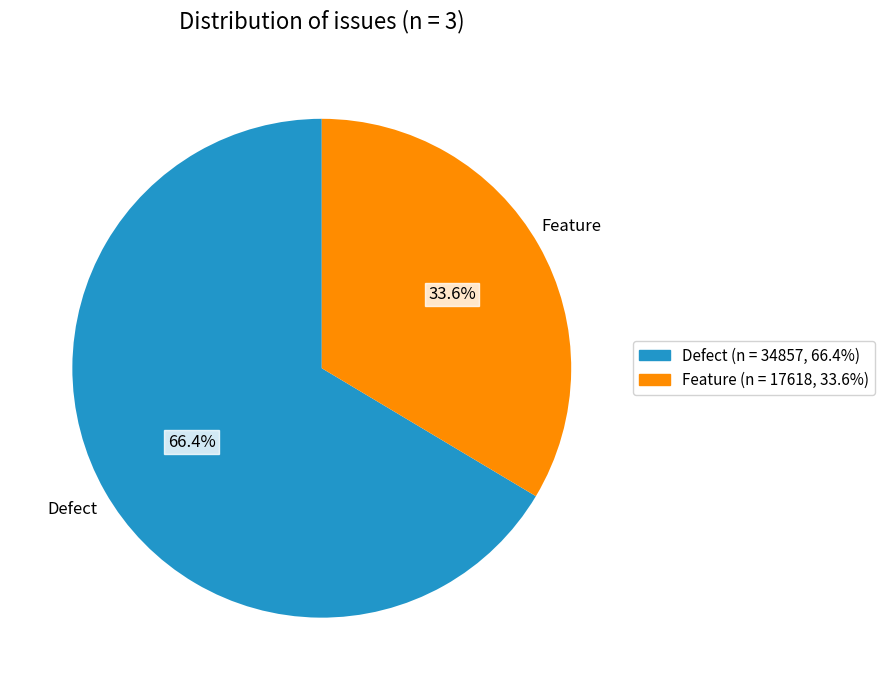

How many segments does this pie chart have?

2